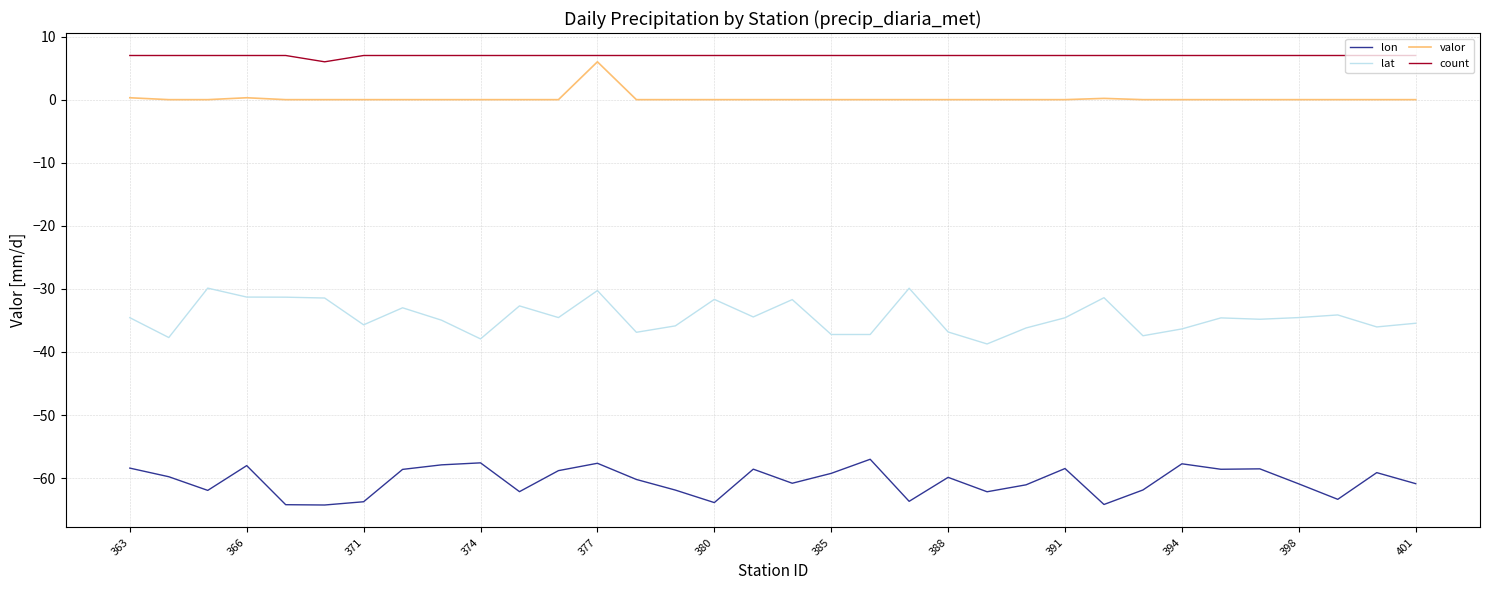

Which series has the largest range (max minus min)?

lat